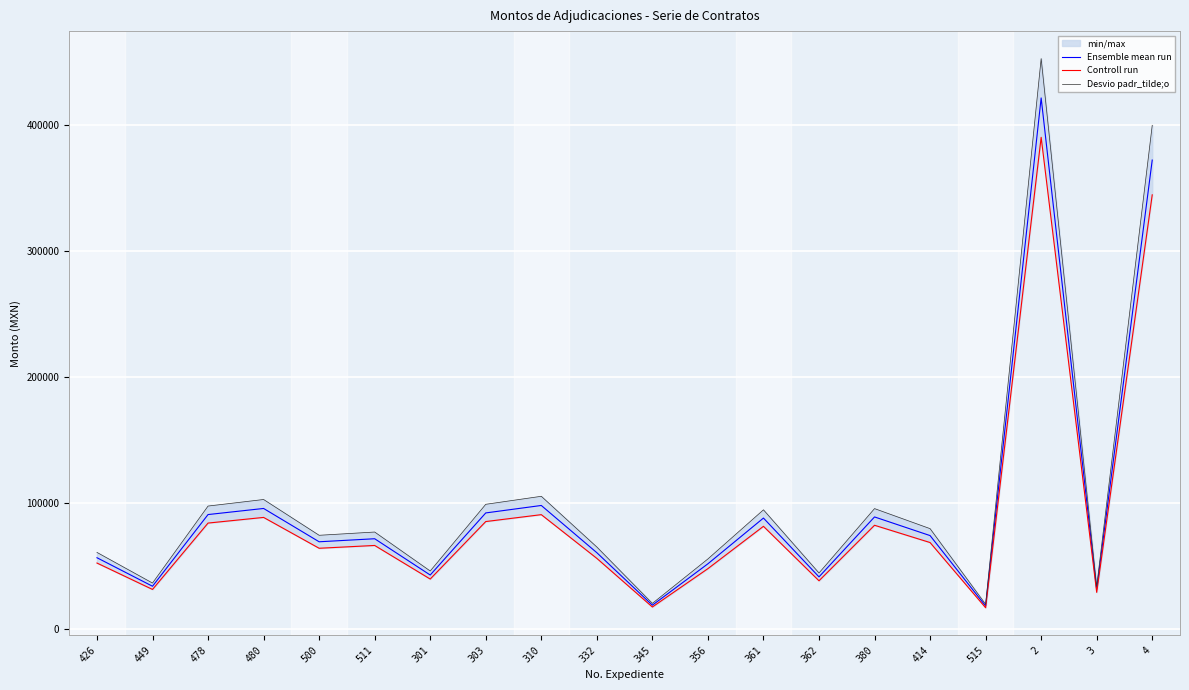

What position from the right is 480?

17